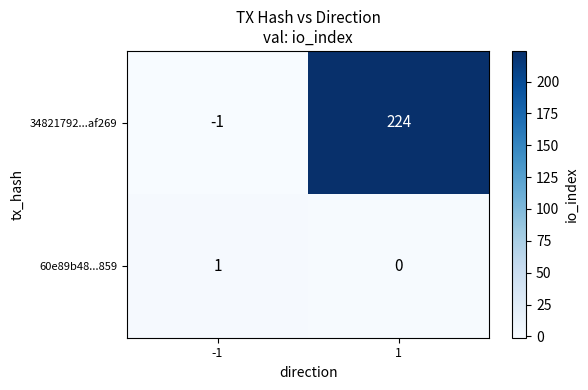

What is the minimum value shown in the chart?

-1